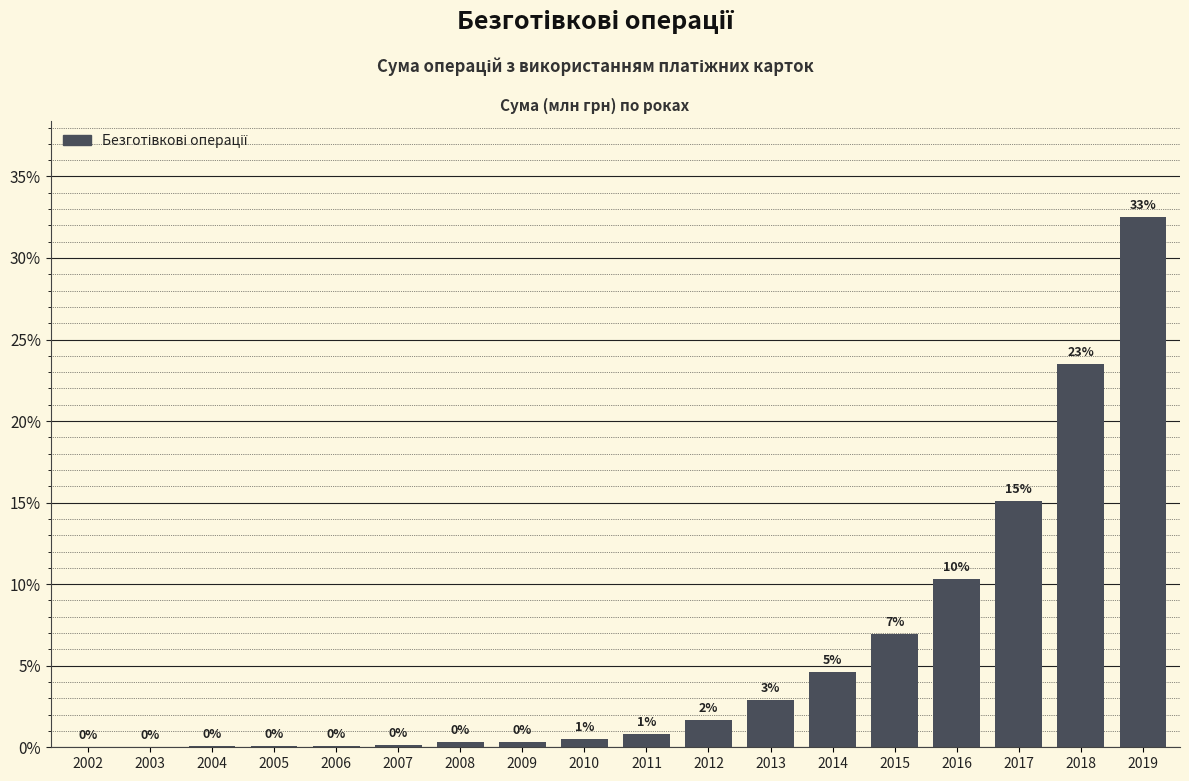

What is the approximate value at 2018?

23.5